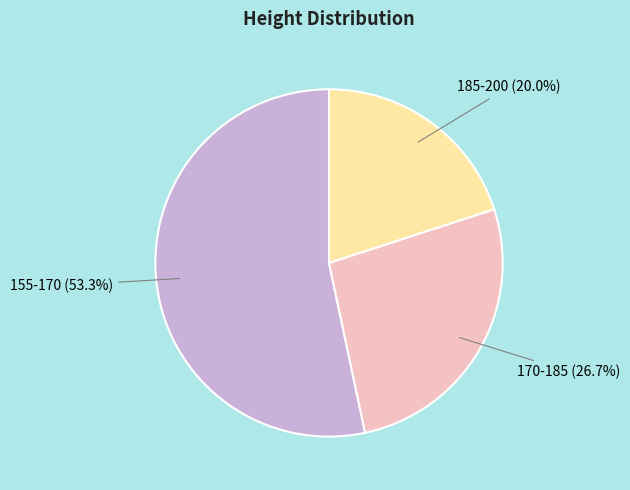

Rank the categories by value from lowest to highest.

185-200, 170-185, 155-170